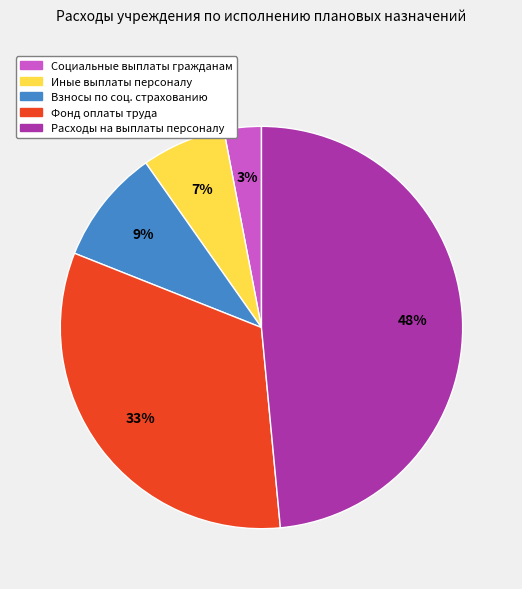

What percentage is the Социальные выплаты гражданам slice, to the nearest percent?

3%